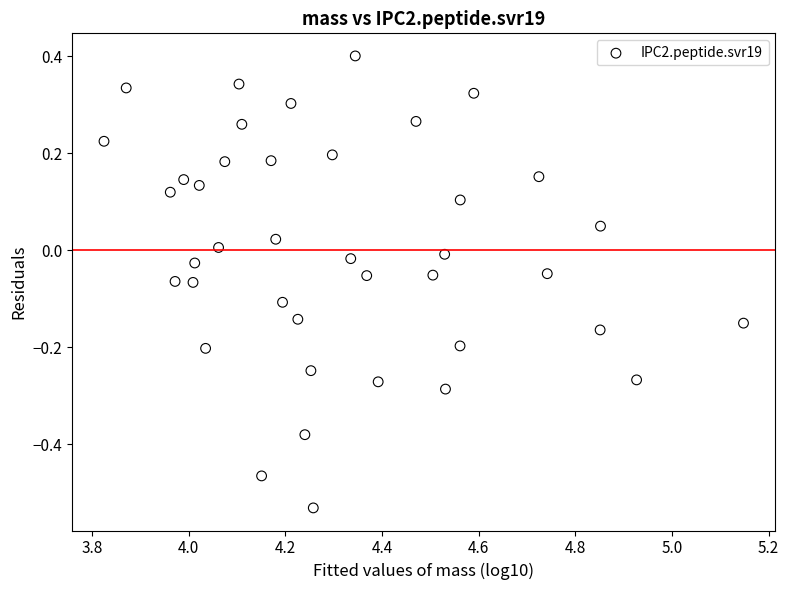

What is the range of X values (max minus min)?

1.3